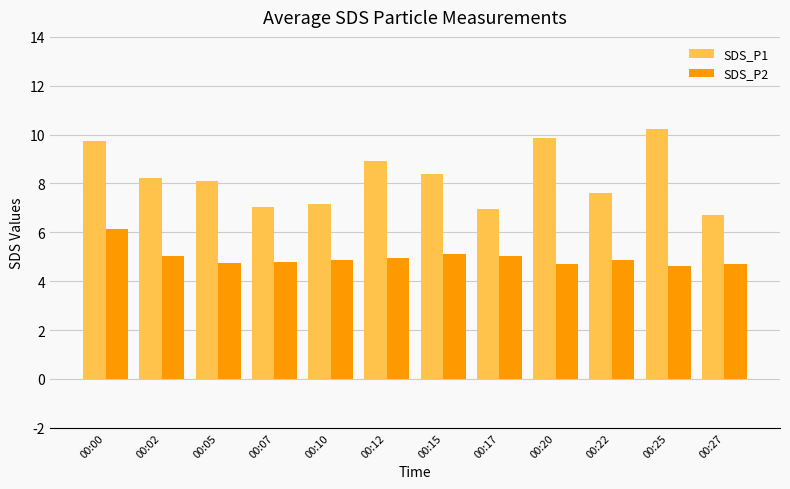

Is the value of SDS_P2 at 00:07 greater than the value of SDS_P1 at 00:25?

No